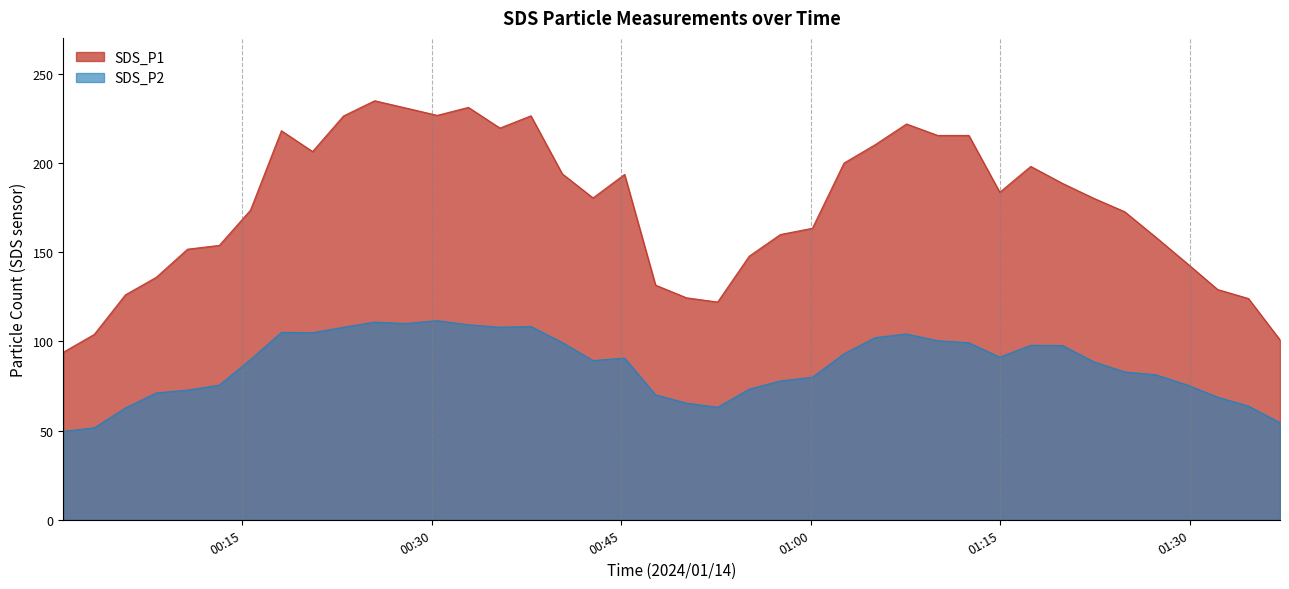

Does the chart display data point markers on the line(s)?

No